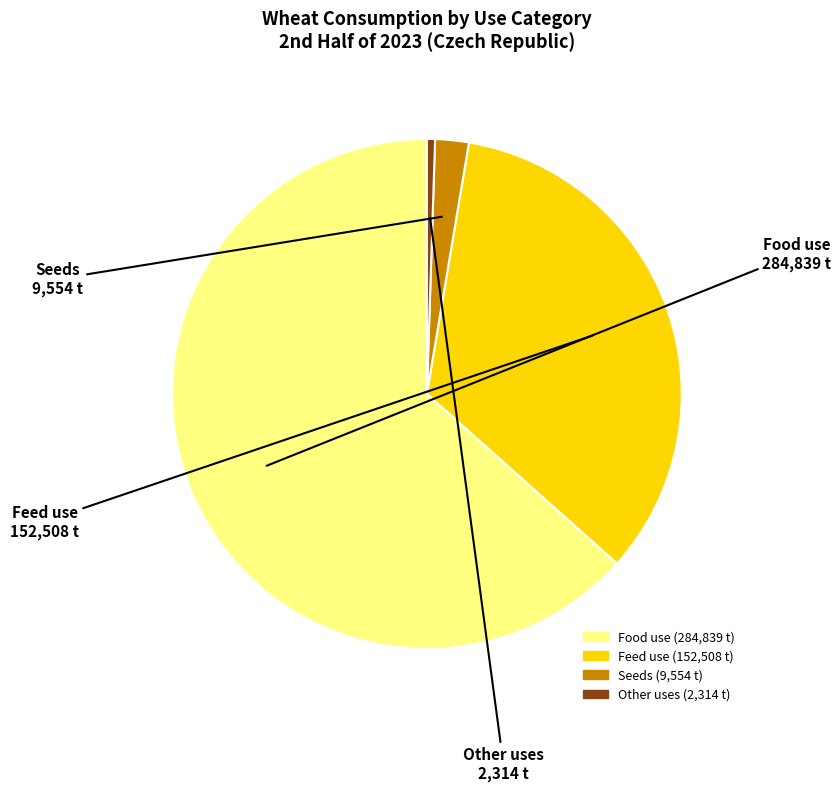

How many slices are in this pie chart?

4